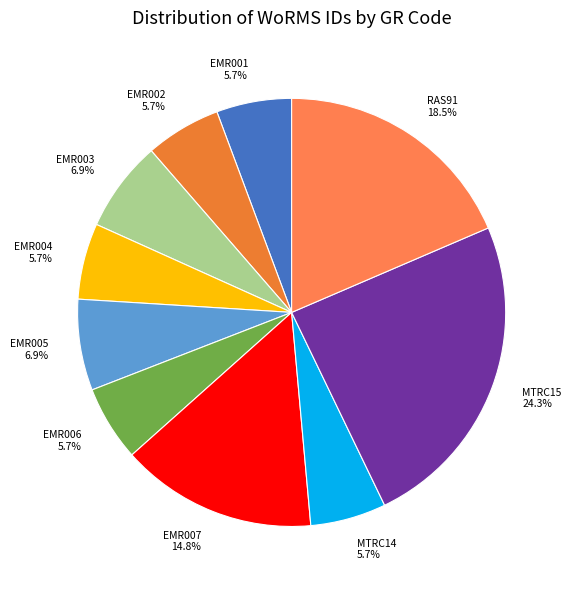

To the nearest percent, what portion does EMR003 represent?

7%